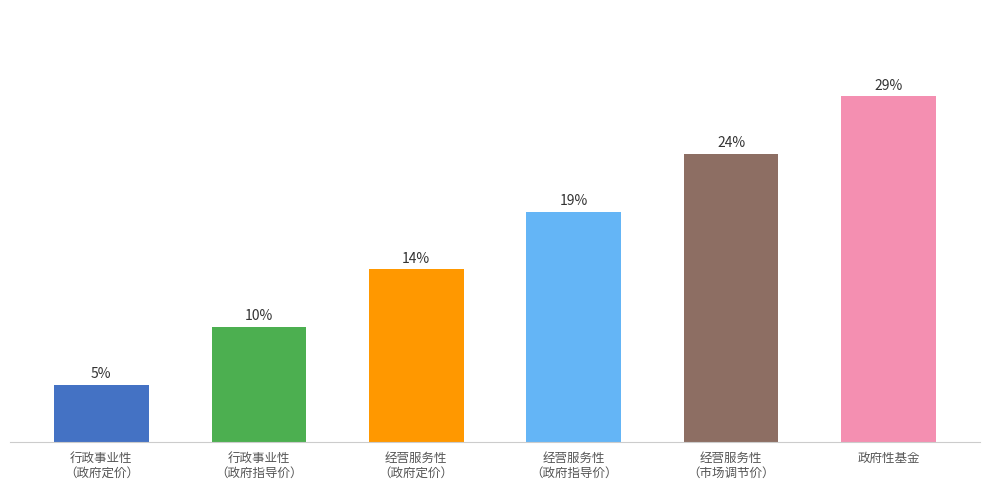

What is the greatest value displayed?

28.6